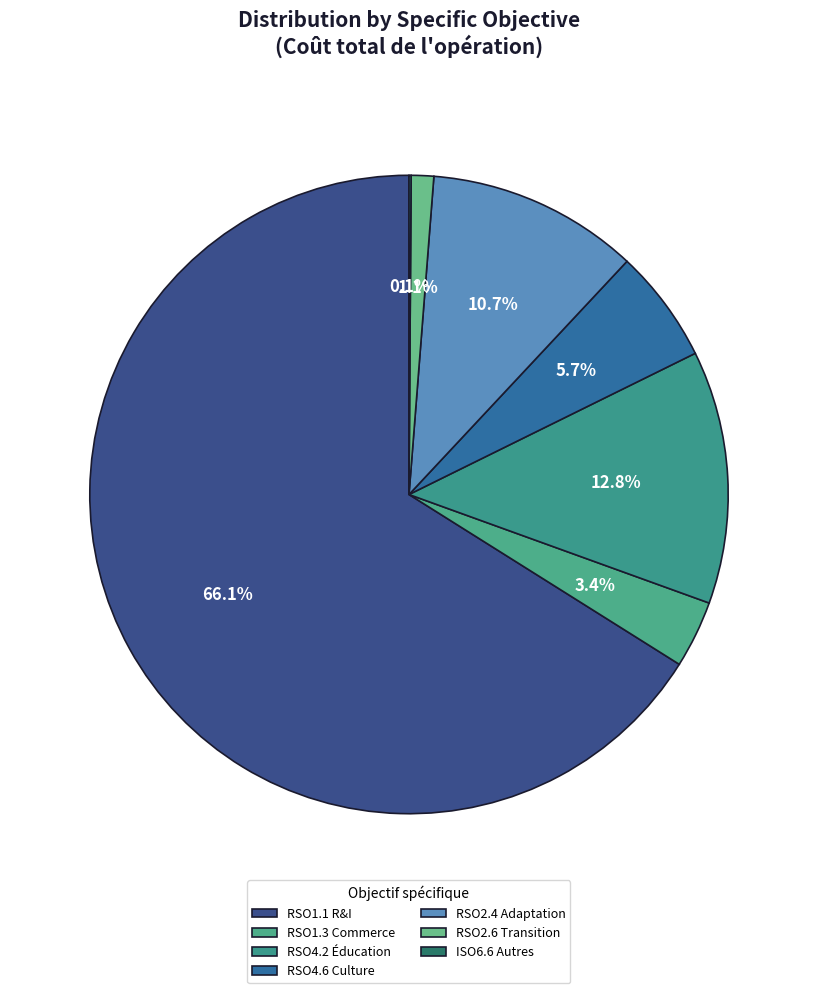

Which slice is the largest?

RSO1.1 R&I